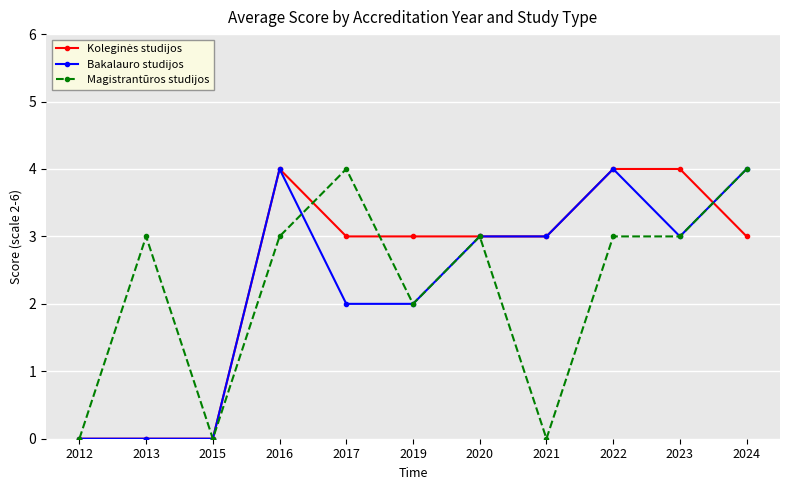

How many categories are shown in the chart?

11